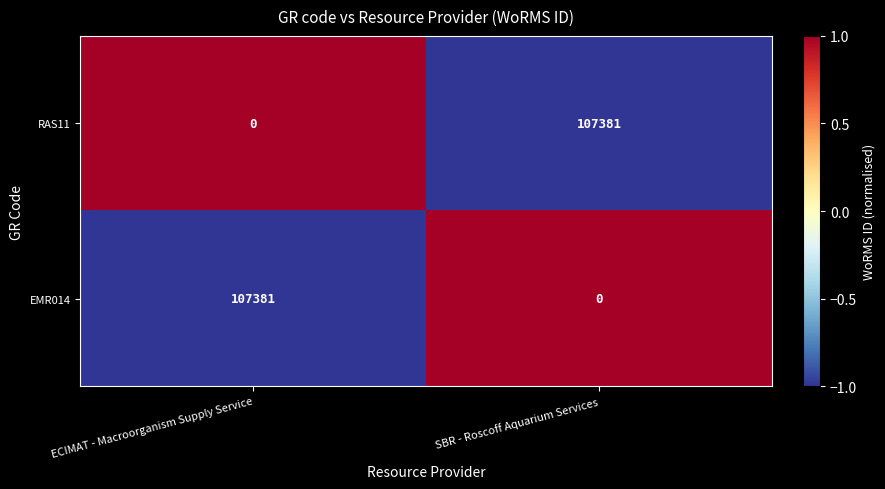

What is the spread (max minus min) of values at SBR - Roscoff Aquarium Services?

107381